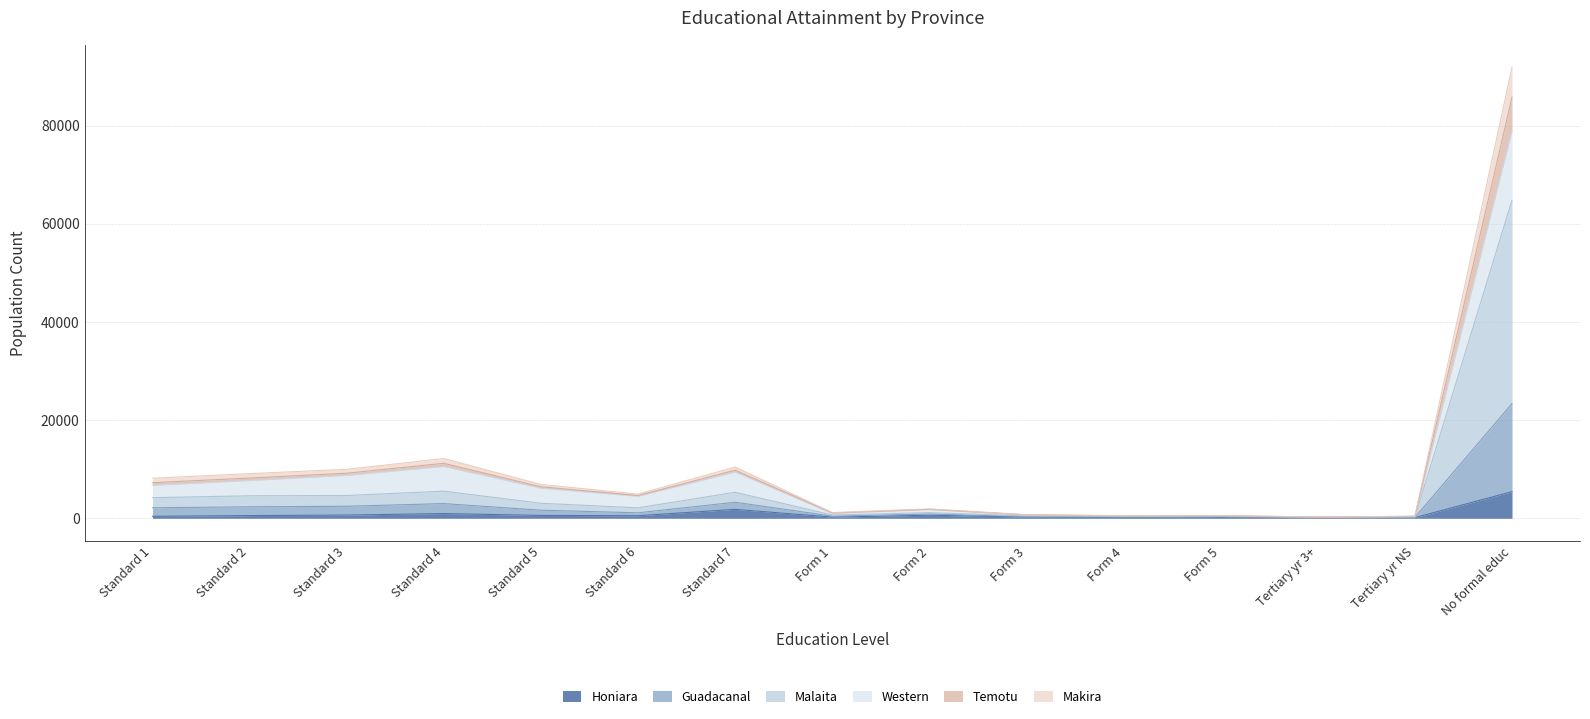

At how many categories does at least one series exceed 78779?

1